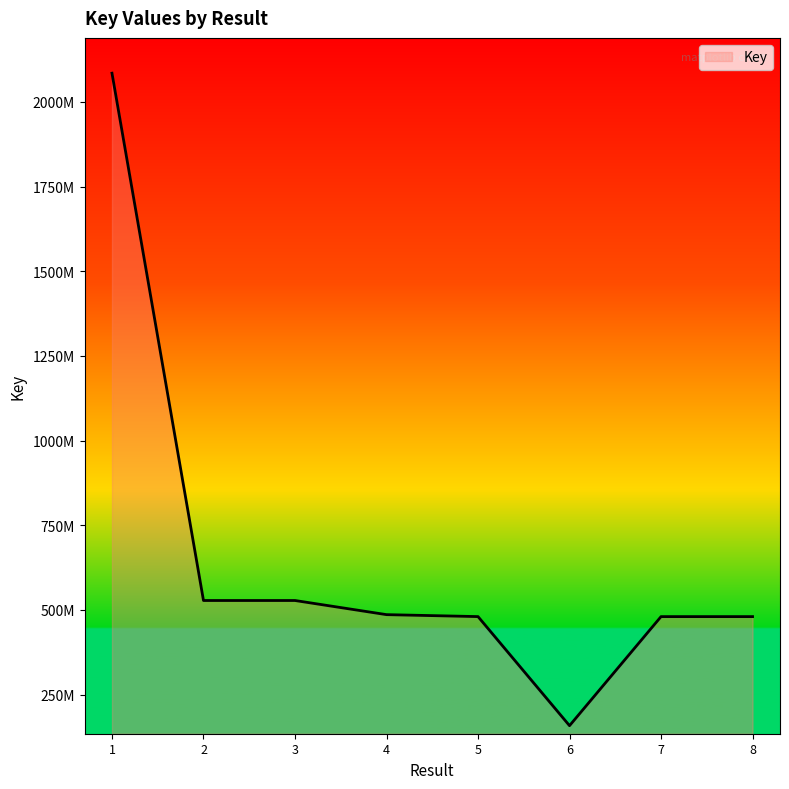

Does the chart display data point markers on the line(s)?

No